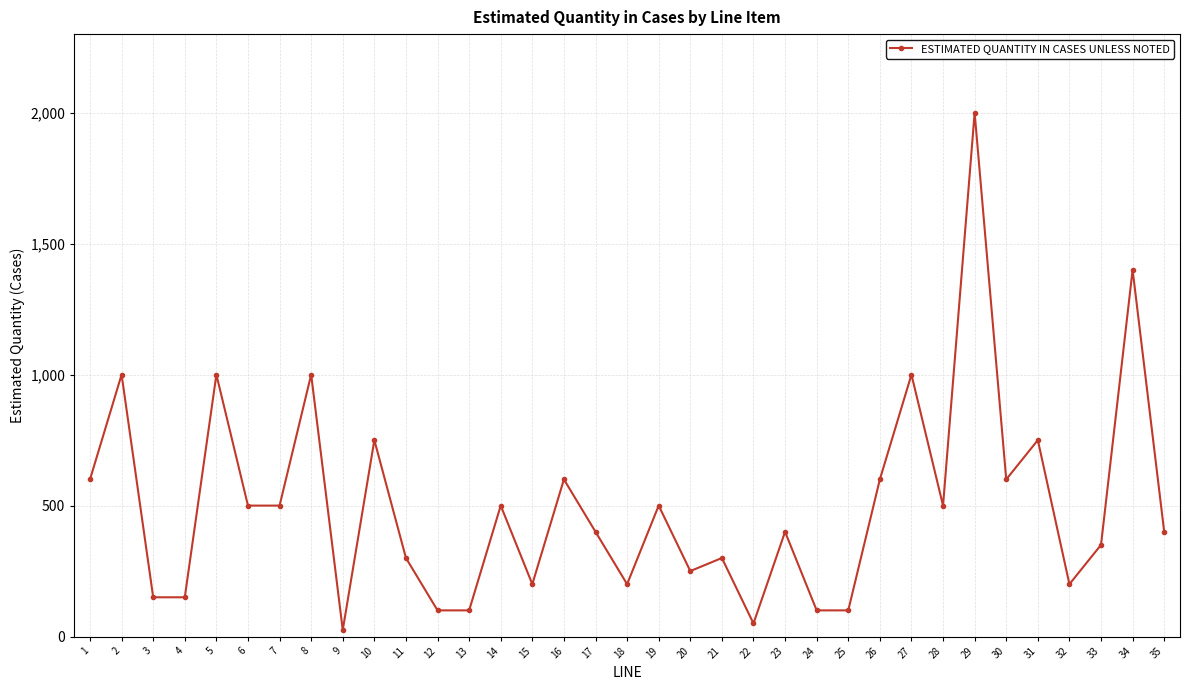

How many data points are less than 400?

15